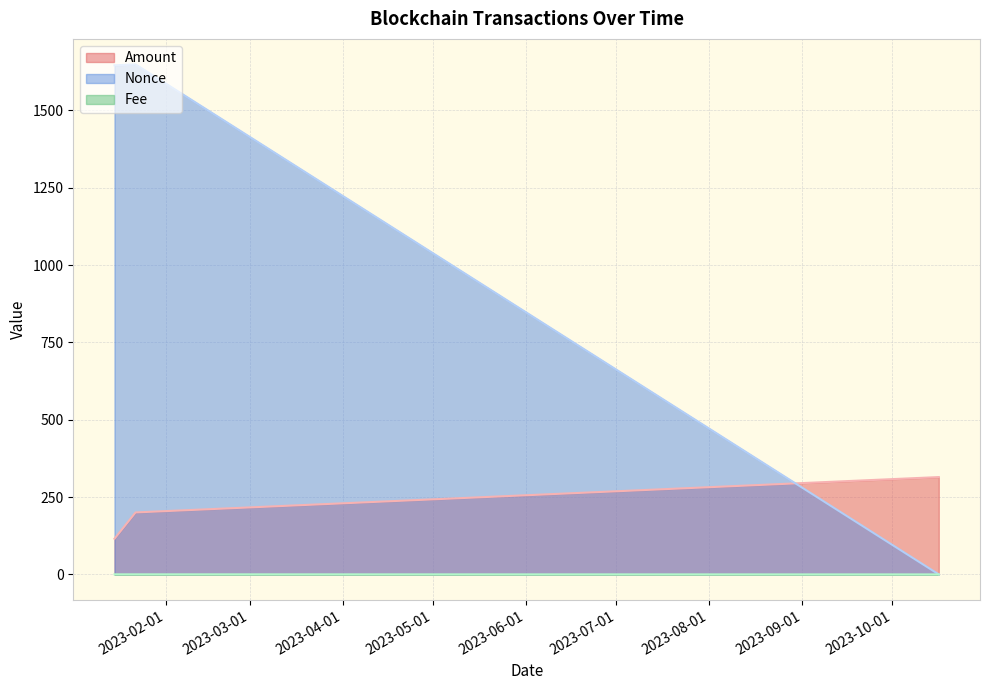

List the series in order of their peak value, highest first.

Nonce, Amount, Fee